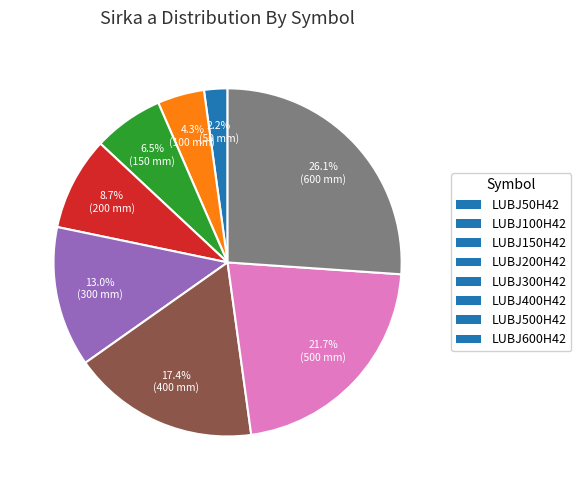

What is the ratio of the value at LUBJ400H42 to the value at LUBJ300H42?

1.3